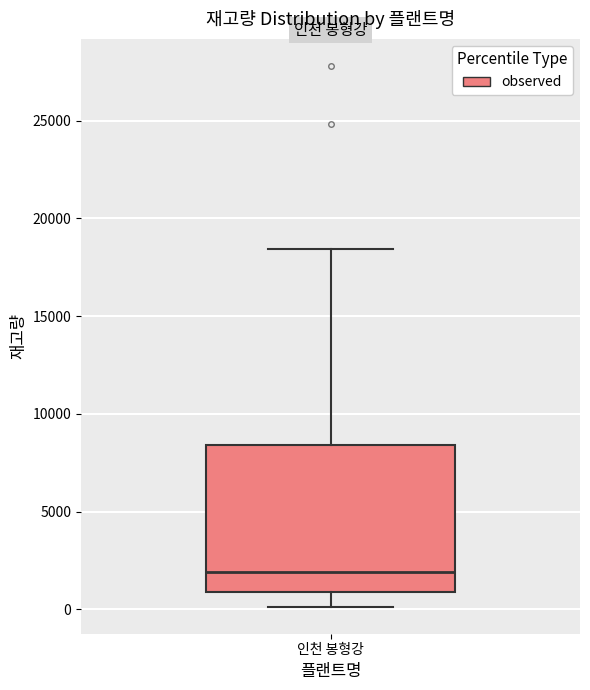

Where is the upper edge of the box for 인천 봉형강 on the y-axis? The values are not printed on the chart, so give them approximately, as read against the axis.

8500